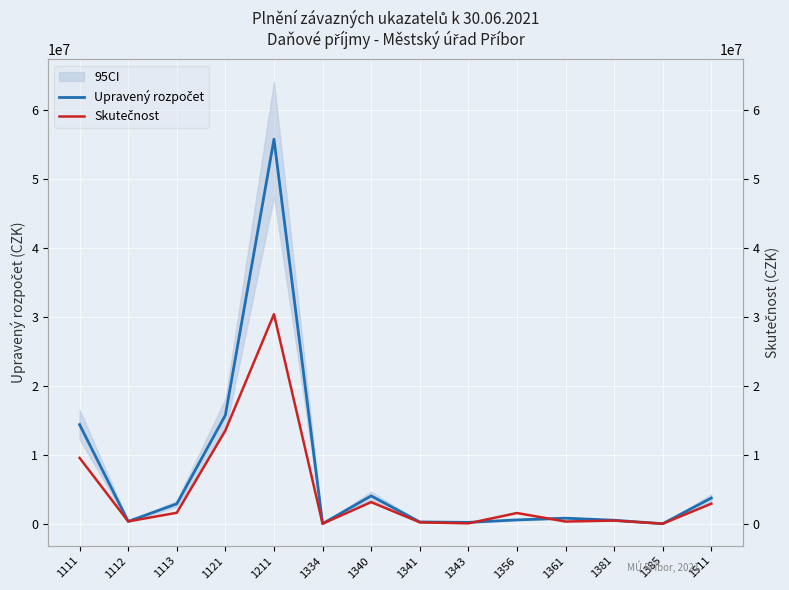

Which series changed the most between 1356 and 1511?

Upravený rozpočet